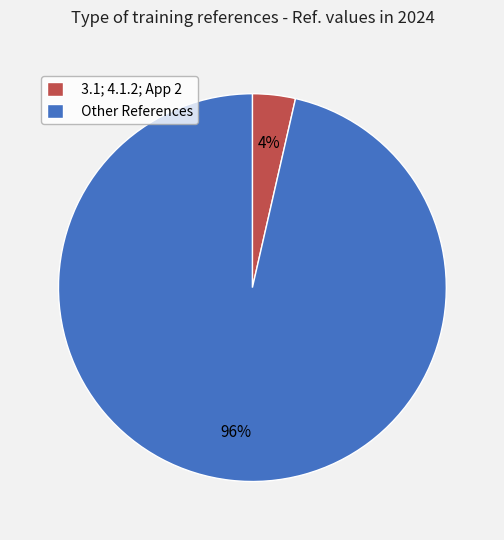

True or false: Other References accounts for 96% of the total.

True